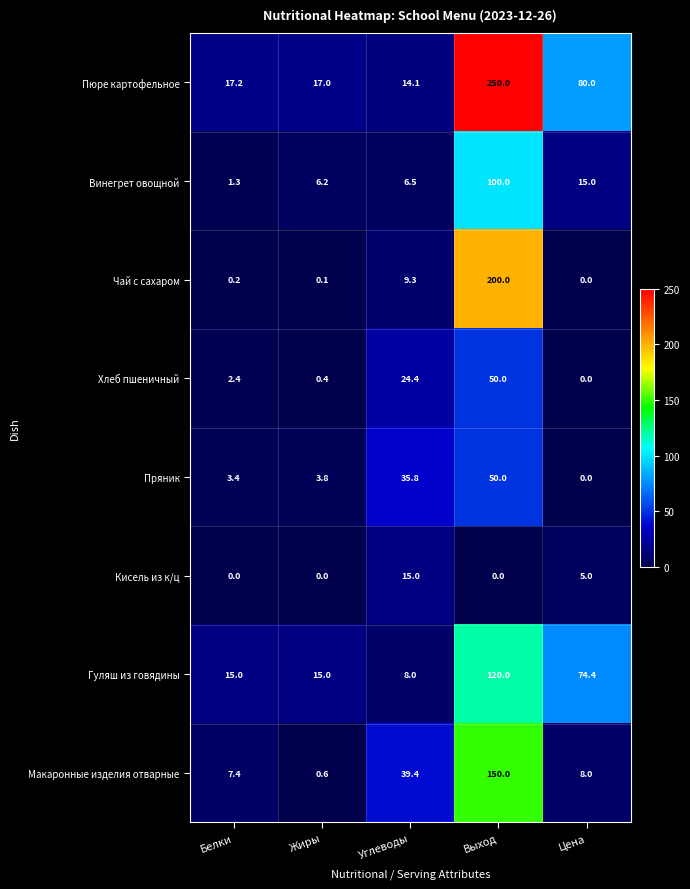

What is the sum of all Гуляш из говядины values?

232.4